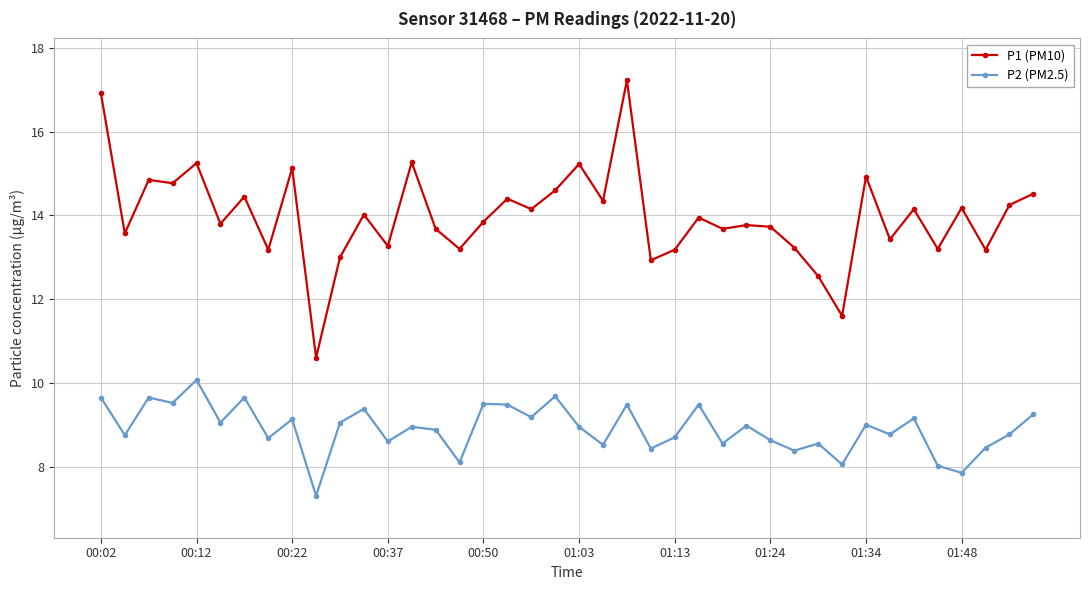

Which series has the largest total across all categories?

P1 (PM10)